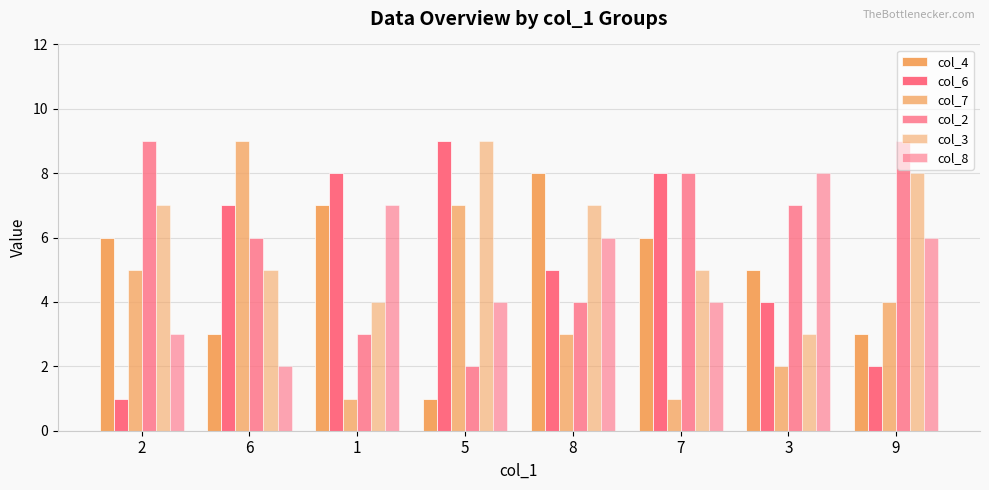

Which has a higher value, 2 or 9?

2